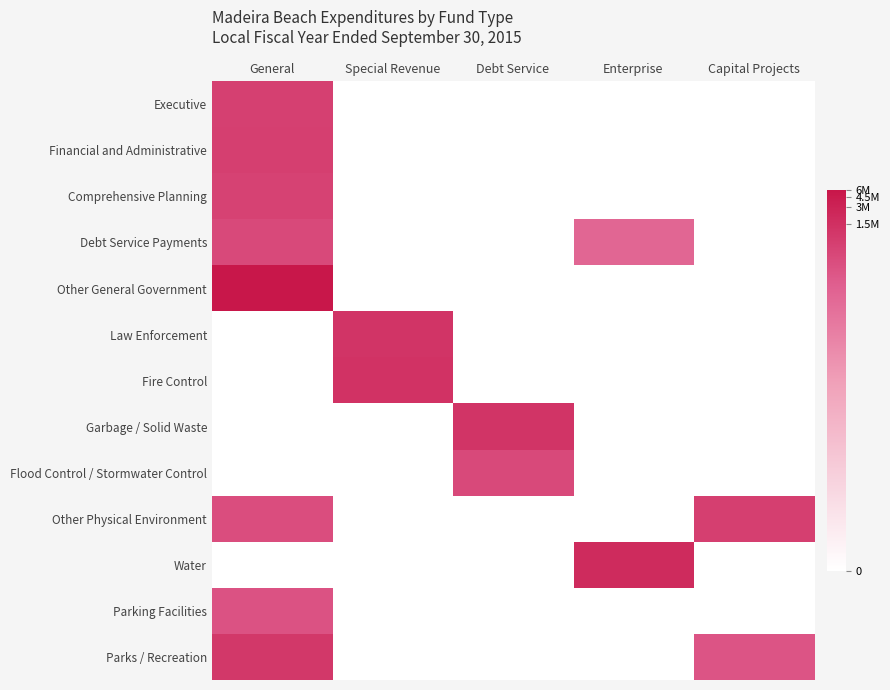

Reading right to left, list all the values displayed in this chart.

Executive: Capital Projects=0.0	Enterprise=0.0	Debt Service=0.0	Special Revenue=0.0	General=13.4
Financial and Administrative: Capital Projects=0.0	Enterprise=0.0	Debt Service=0.0	Special Revenue=0.0	General=13.4
Comprehensive Planning: Capital Projects=0.0	Enterprise=0.0	Debt Service=0.0	Special Revenue=0.0	General=13.2
Debt Service Payments: Capital Projects=0.0	Enterprise=11.3	Debt Service=0.0	Special Revenue=0.0	General=12.9
Other General Government: Capital Projects=0.0	Enterprise=0.0	Debt Service=0.0	Special Revenue=0.0	General=15.6
Law Enforcement: Capital Projects=0.0	Enterprise=0.0	Debt Service=0.0	Special Revenue=14.0	General=0.0
Fire Control: Capital Projects=0.0	Enterprise=0.0	Debt Service=0.0	Special Revenue=14.1	General=0.0
Garbage / Solid Waste: Capital Projects=0.0	Enterprise=0.0	Debt Service=14.0	Special Revenue=0.0	General=0.0
Flood Control / Stormwater Control: Capital Projects=0.0	Enterprise=0.0	Debt Service=12.9	Special Revenue=0.0	General=0.0
Other Physical Environment: Capital Projects=13.4	Enterprise=0.0	Debt Service=0.0	Special Revenue=0.0	General=12.6
Water: Capital Projects=0.0	Enterprise=14.4	Debt Service=0.0	Special Revenue=0.0	General=0.0
Parking Facilities: Capital Projects=0.0	Enterprise=0.0	Debt Service=0.0	Special Revenue=0.0	General=12.4
Parks / Recreation: Capital Projects=12.3	Enterprise=0.0	Debt Service=0.0	Special Revenue=0.0	General=13.8